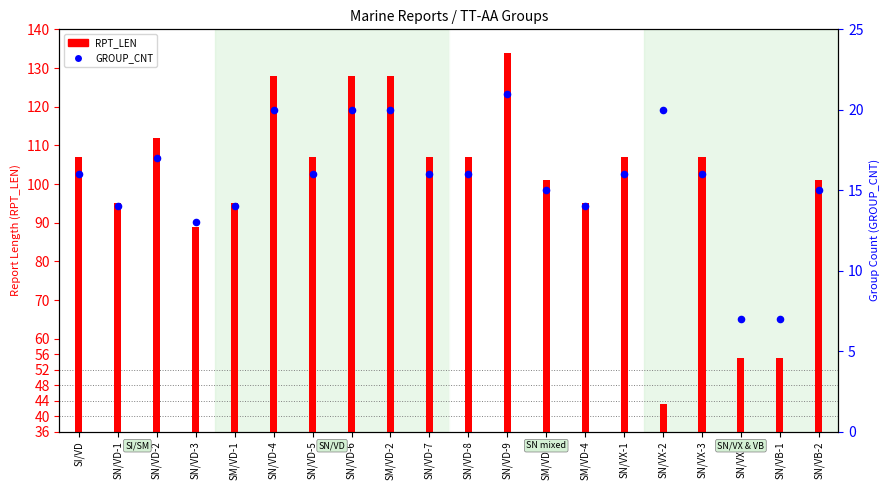

Is the value of RPT_LEN at SN/VX-3 greater than the value of GROUP_CNT at SN/VD-8?

Yes